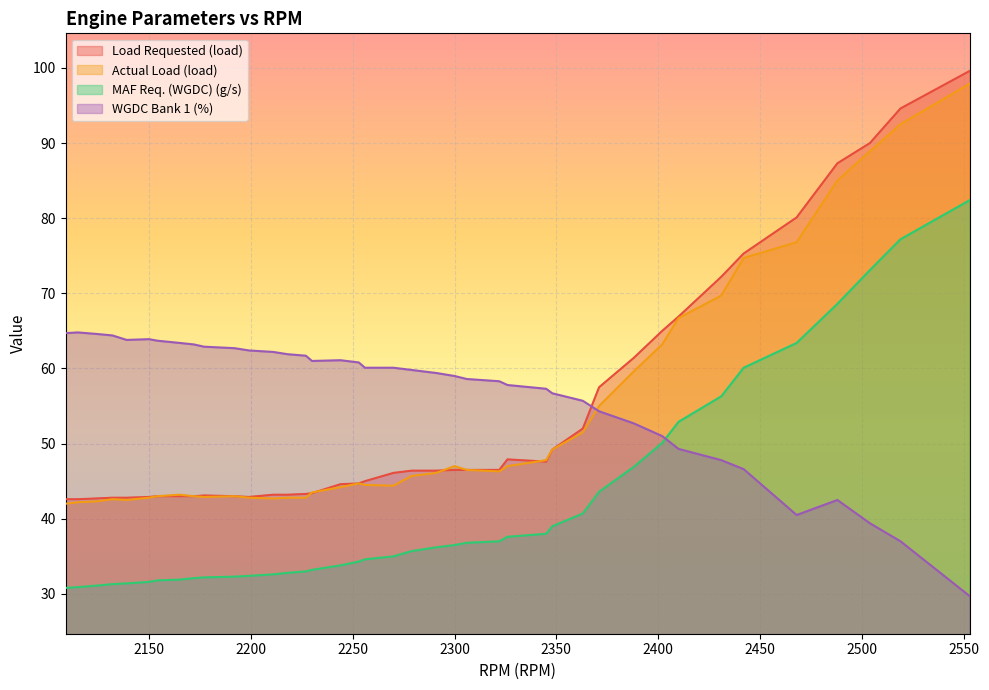

Which series has the largest range (max minus min)?

Load Requested (load)